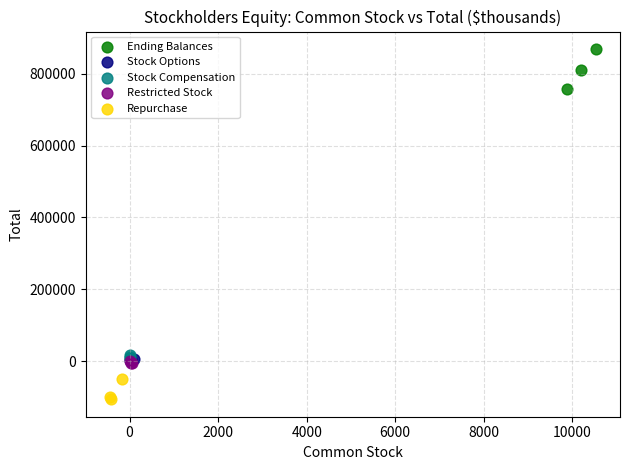

Which series contains the highest Y value?

Ending Balances